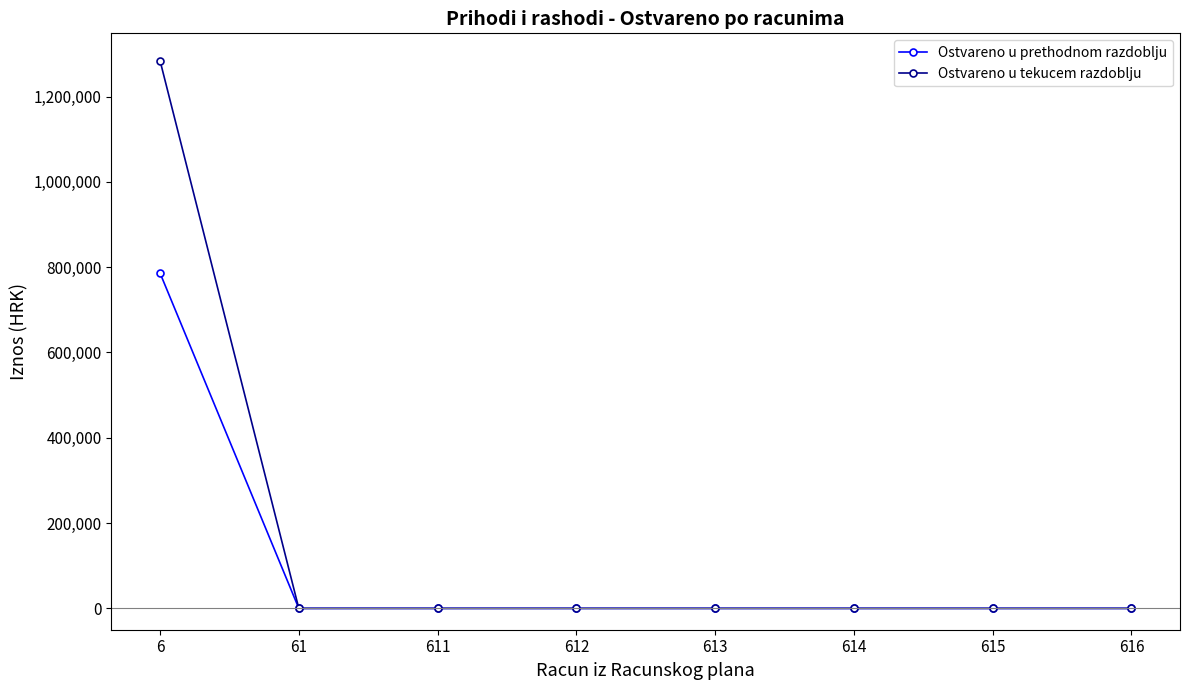

Rank the series by their average value, from highest to lowest.

Ostvareno u tekucem razdoblju, Ostvareno u prethodnom razdoblju